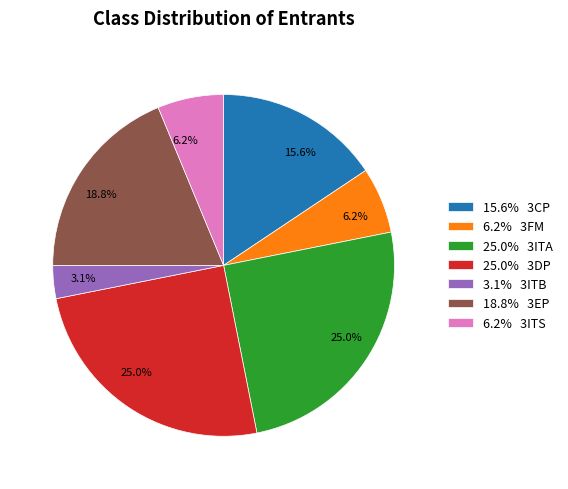

Do 15.6% 3CP and 6.2% 3FM together represent more than half of the pie?

No